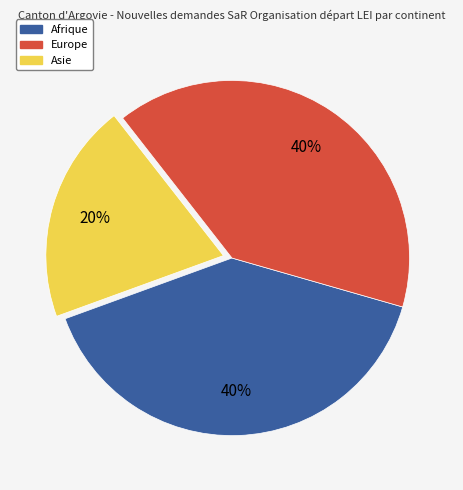

The Afrique slice represents 47% of the pie. True or false?

False